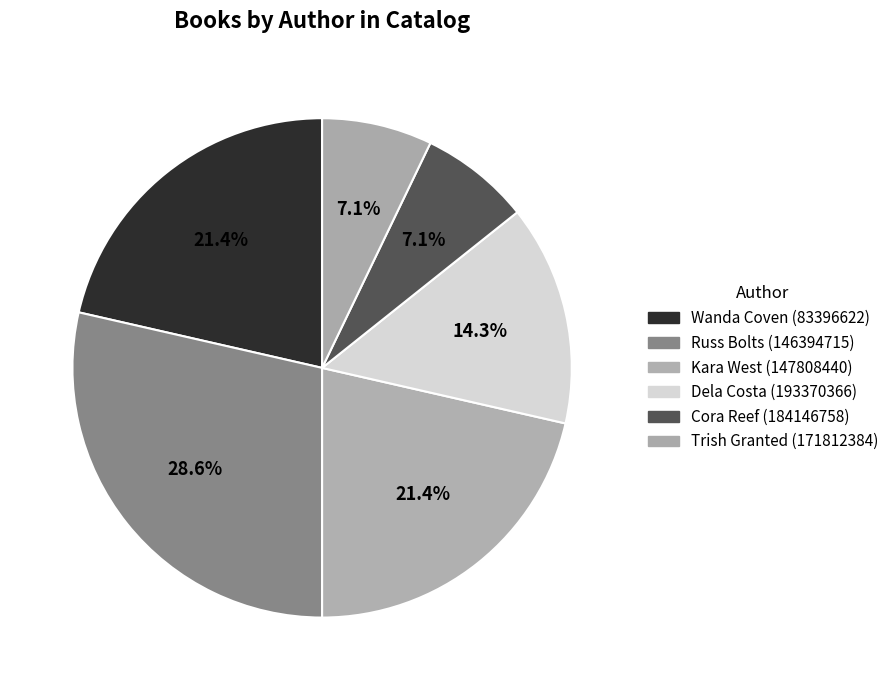

To the nearest percent, what is the average slice percentage?

17%